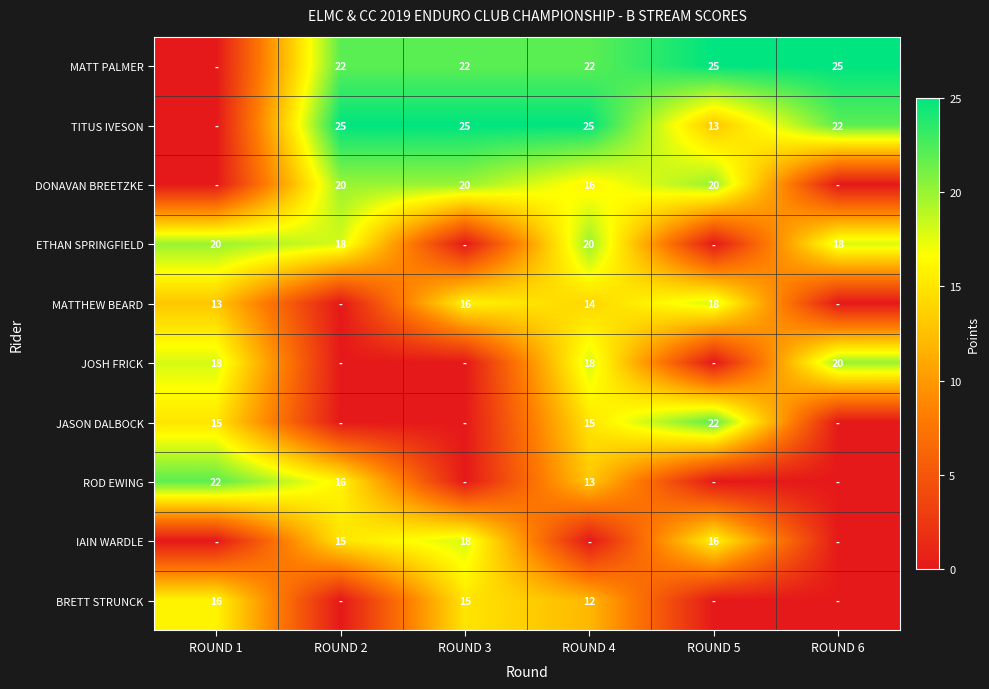

The MATTHEW BEARD series shows 24 at ROUND 4. True or false?

False